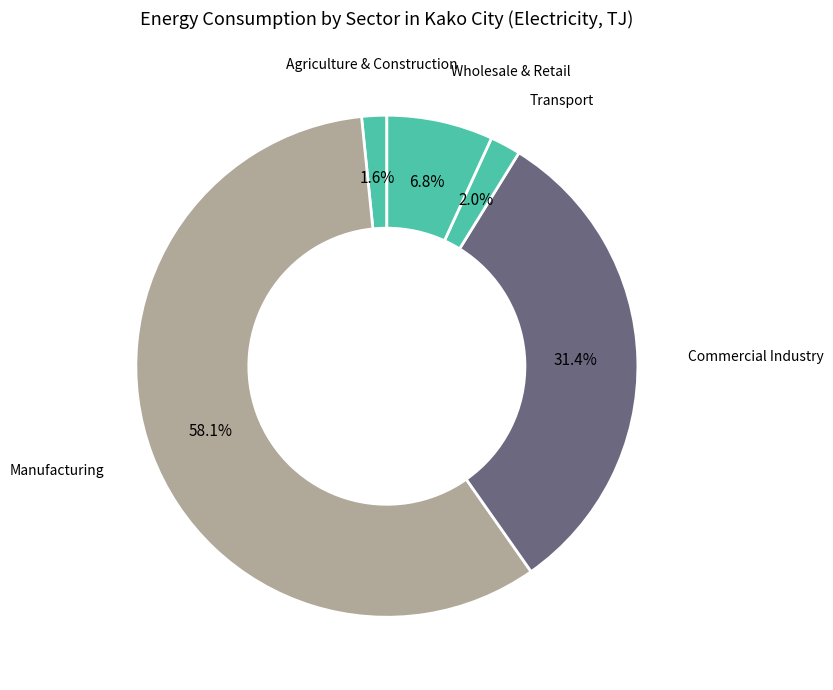

Which slice represents more than half of the pie?

Manufacturing